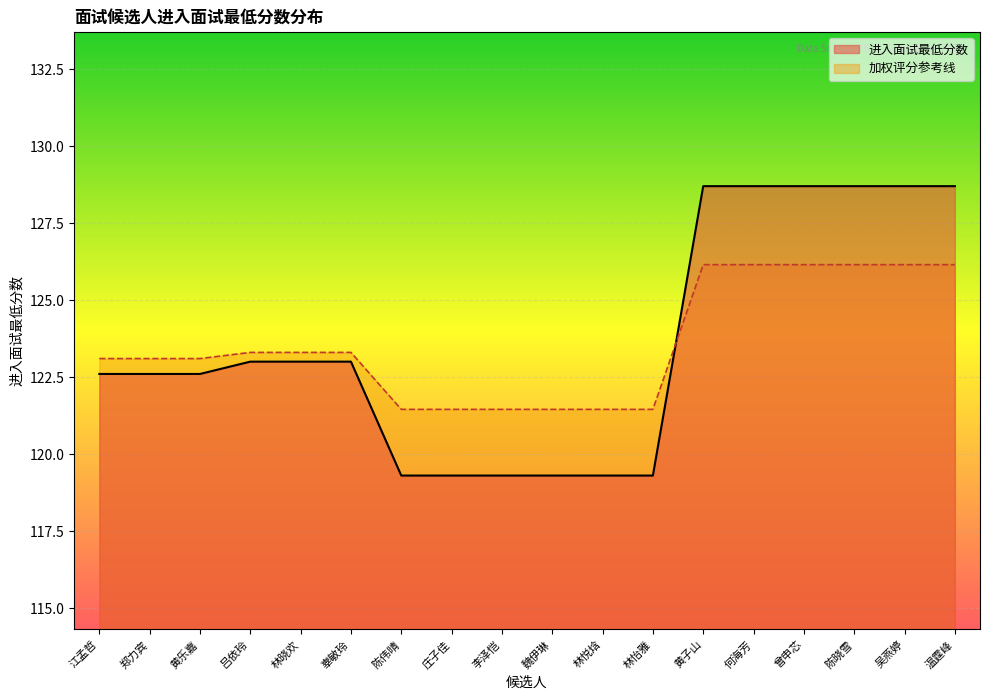

How many data points are above 123?

6